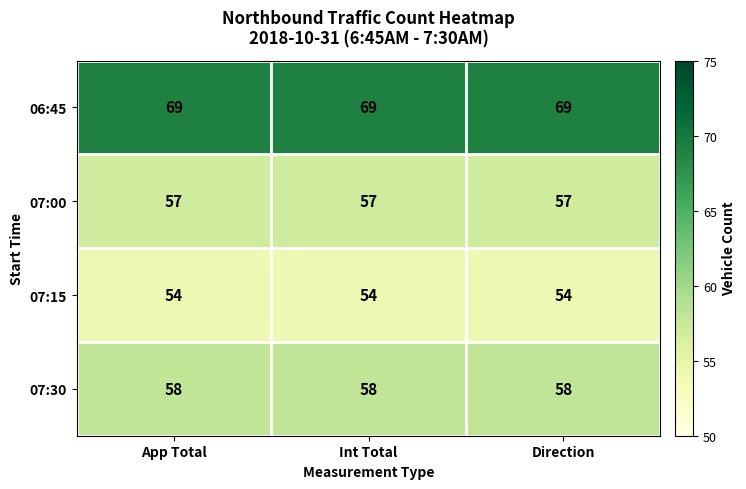

Which series has the largest total across all categories?

06:45